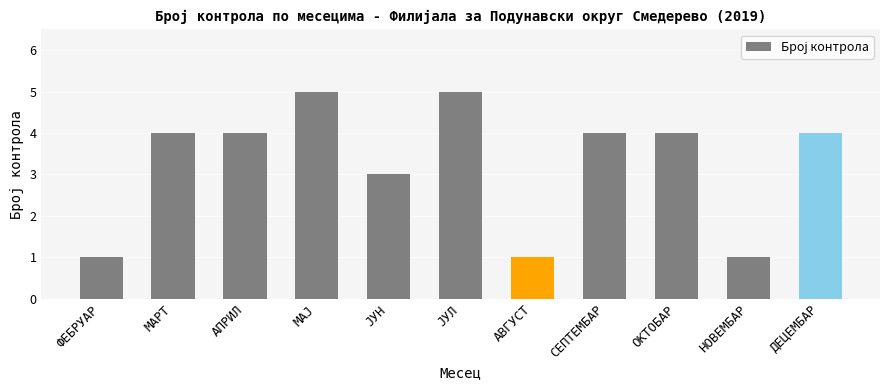

Reading right to left, list all the values displayed in this chart.

4	1	4	4	1	5	3	5	4	4	1